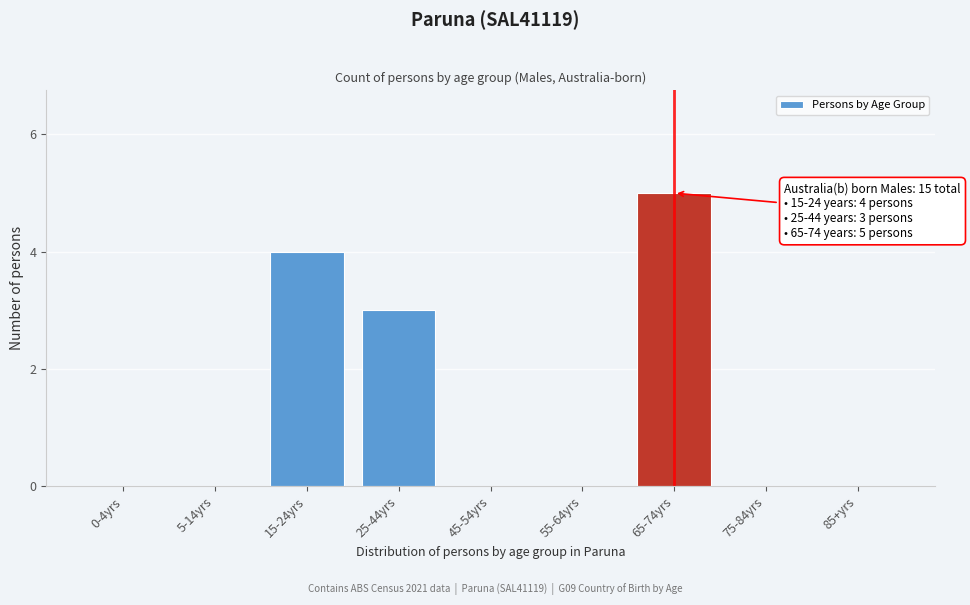

Reading right to left, transcribe all the data shown in this chart.

85+yrs=0	75-84yrs=0	65-74yrs=5	55-64yrs=0	45-54yrs=0	25-44yrs=3	15-24yrs=4	5-14yrs=0	0-4yrs=0